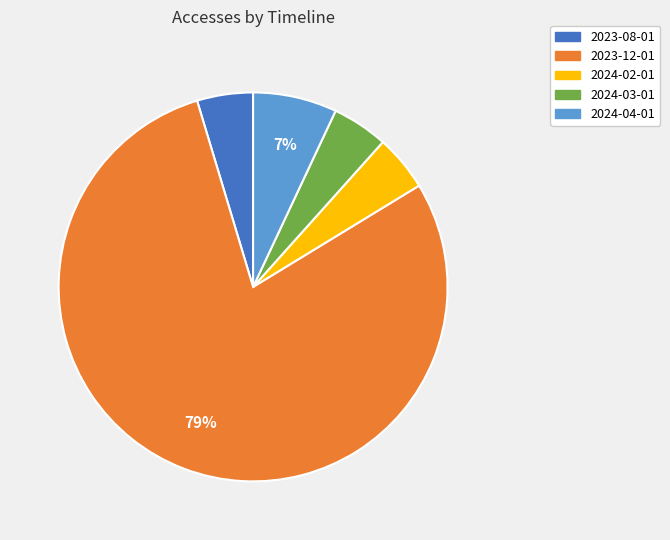

To the nearest percent, what is the average slice percentage?

20%